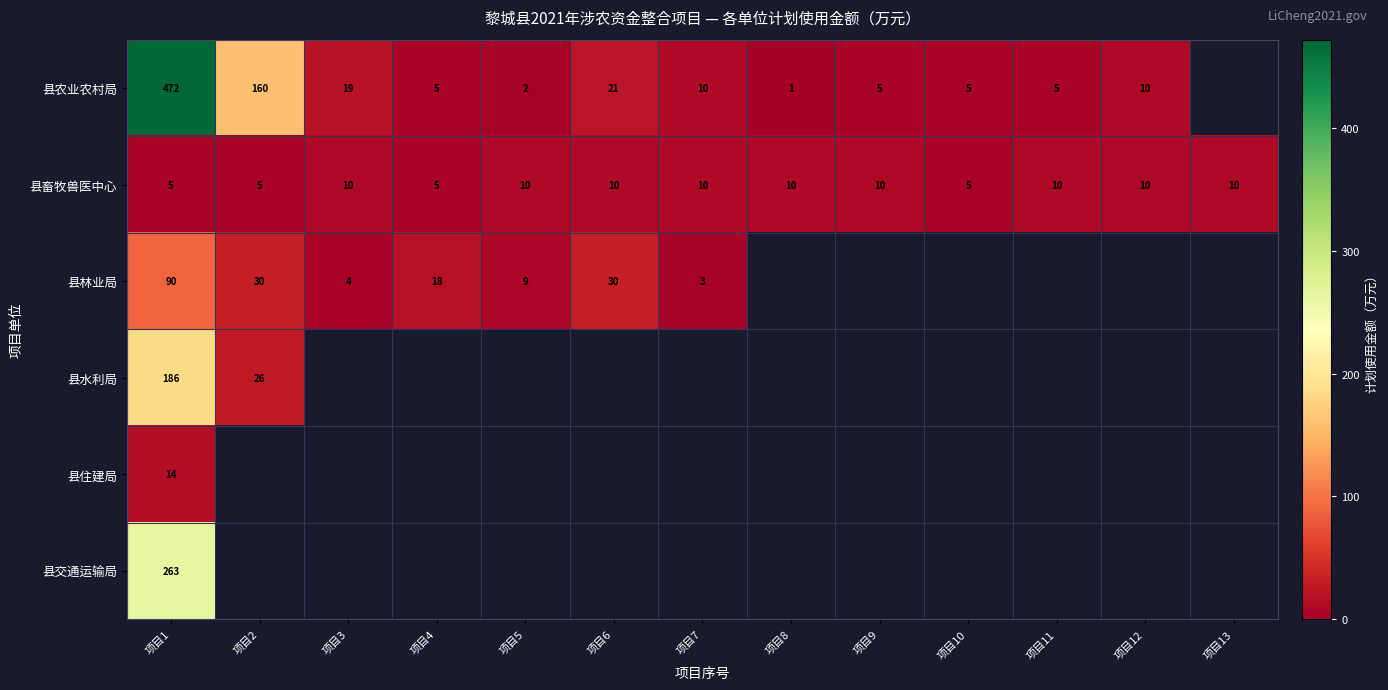

The 县畜牧兽医中心 series shows 17 at 项目9. True or false?

False